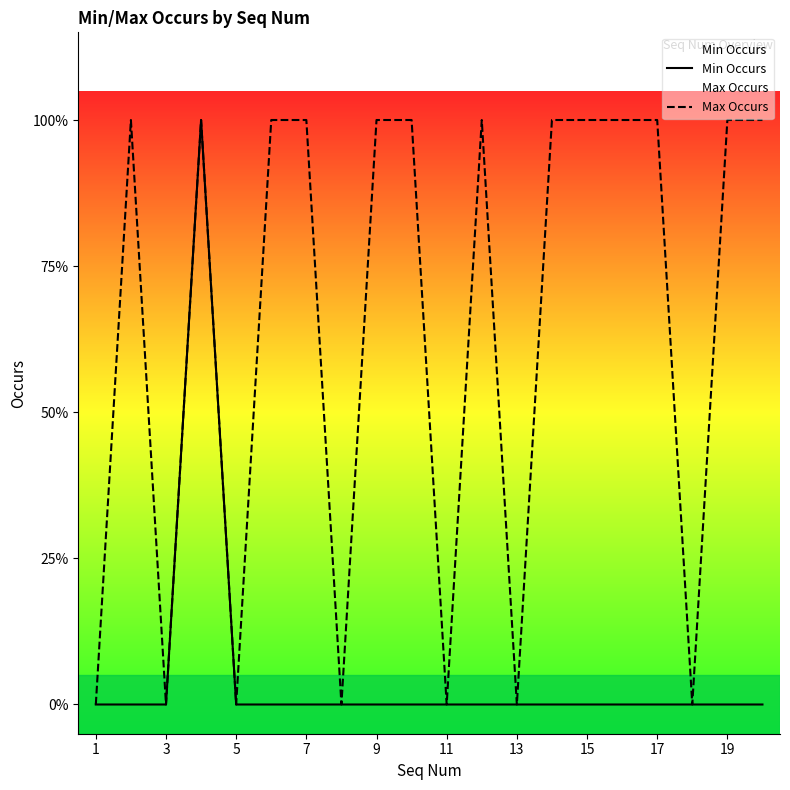

What is the value of the Max Occurs point at the 20th from the left?

1